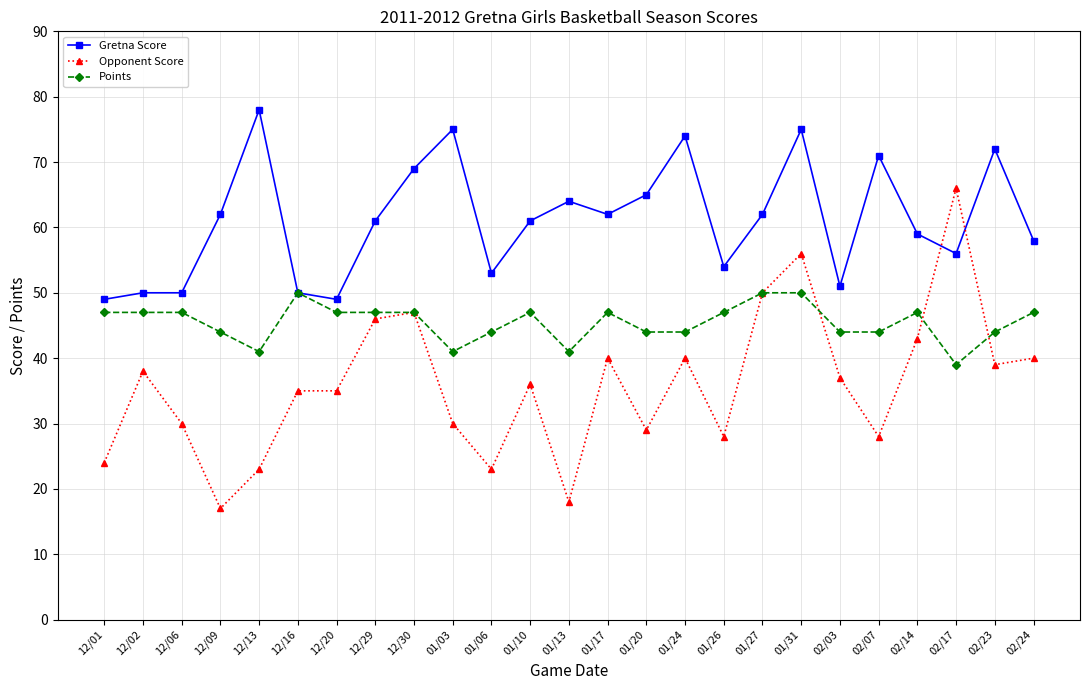

True or false: Opponent Score has more than 2 interior local peaks.

True